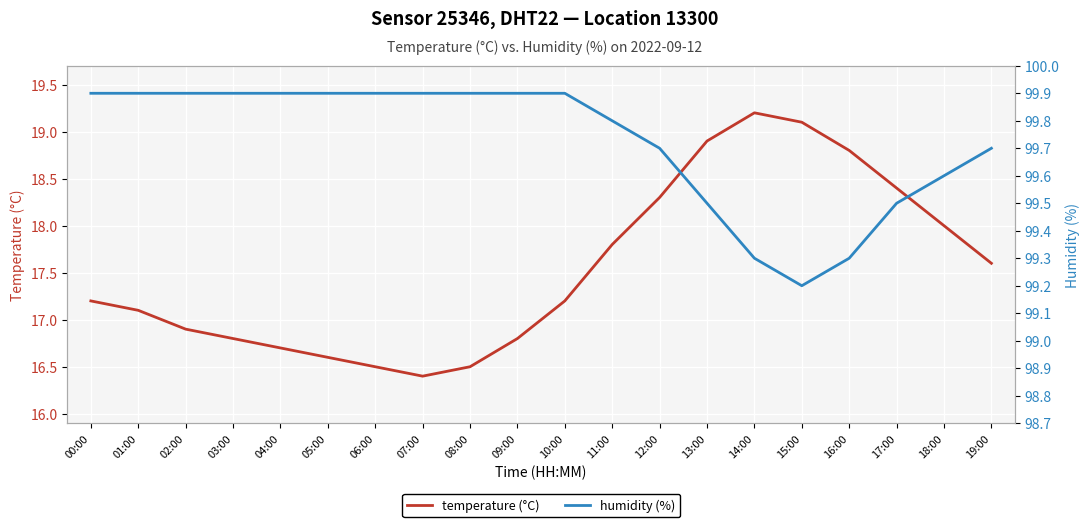

How many lines are shown in the chart?

2